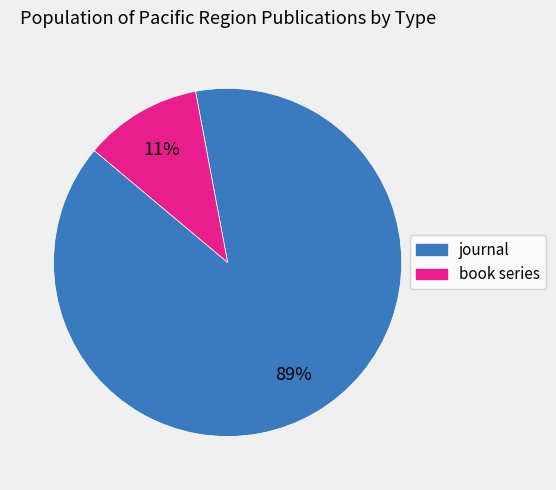

What percentage is the book series slice, to the nearest percent?

11%